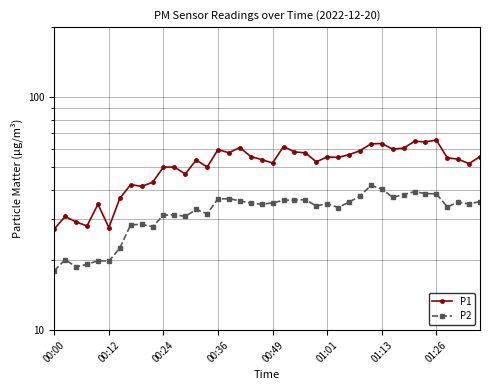

Is this an area chart (filled region under the line)?

No